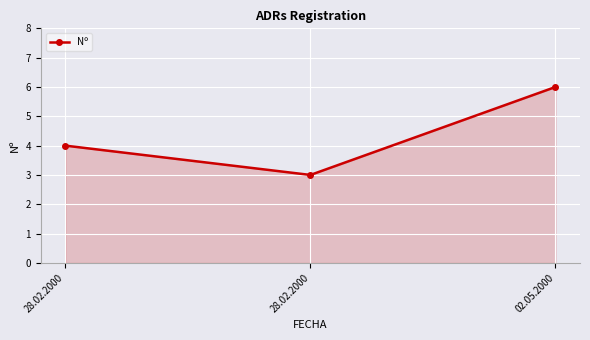

What is the ratio of the value at 28.02.2000 to the value at 02.05.2000?

0.7